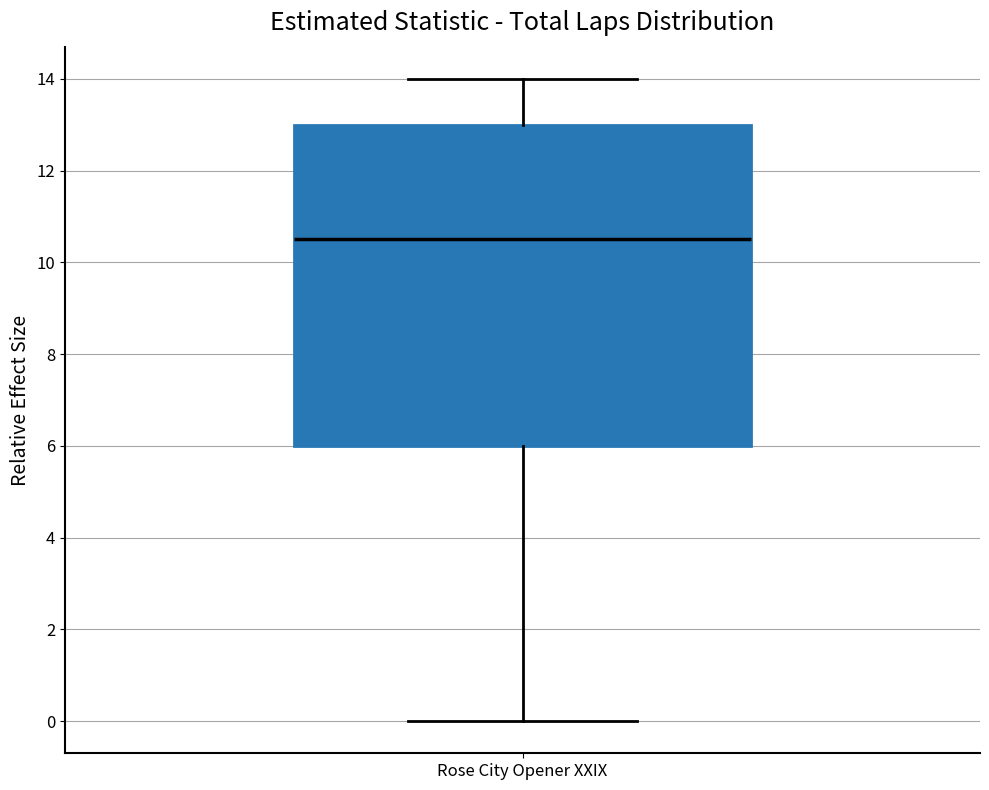

Read this box plot against the y-axis: the position of the median line, the range covered by the box, and the ends of both whiskers. The values are not printed on the chart, so give them approximately, as read against the axis.

median 10.6, box 6.0 to 13.0, whiskers 0.0 to 14.0